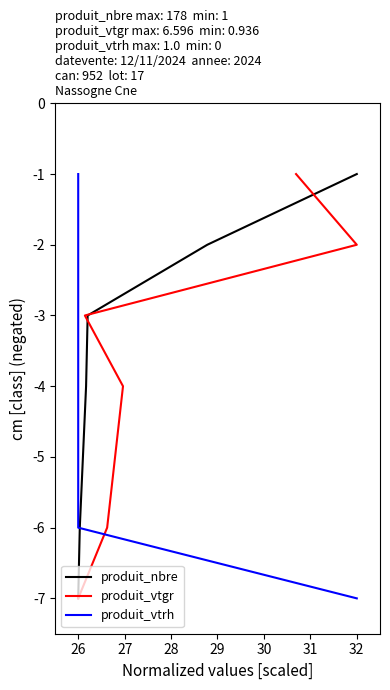

True or false: produit_vtgr has a value of -5 at 28.

False